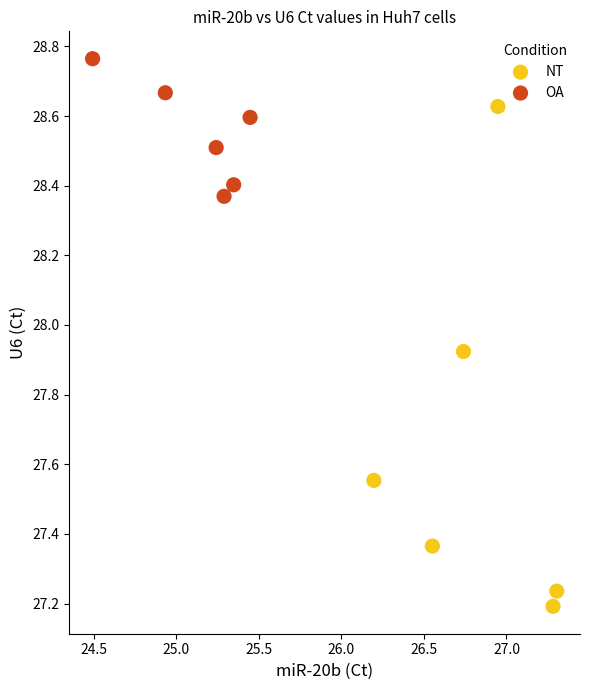

Which series contains the highest Y value?

OA